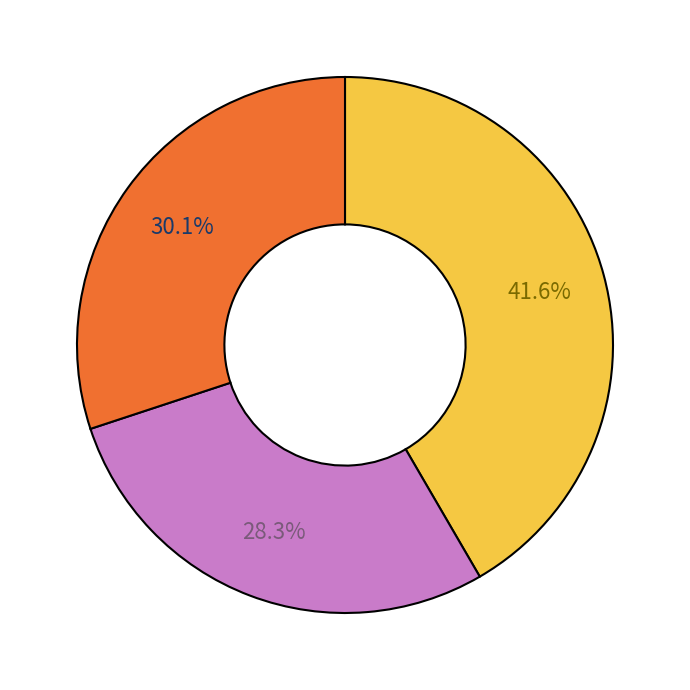

Does any single category account for the majority?

No